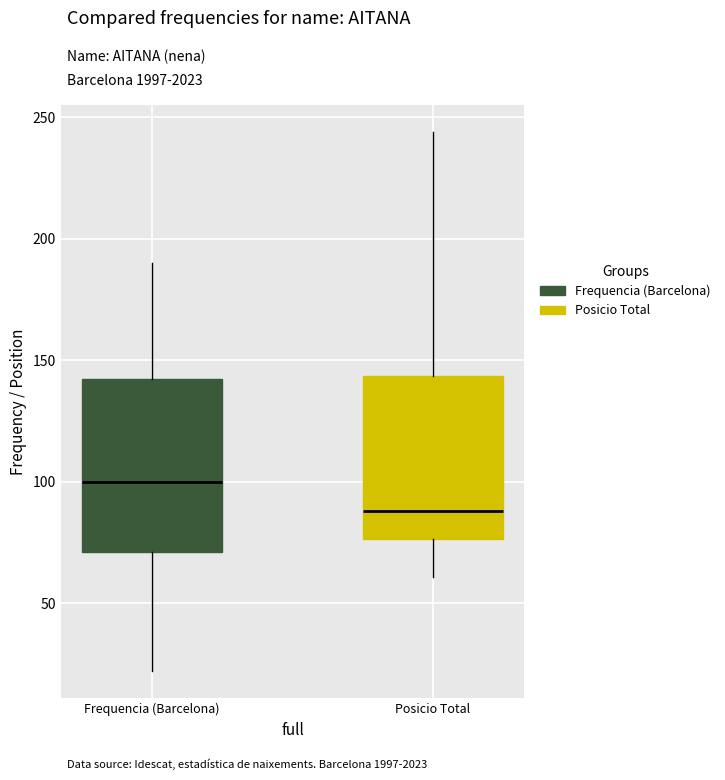

Reading left to right, transcribe this box plot: for each box, give where its median line is, the range the box spans, and where its two whiskers end, as read against the y-axis. The values are not printed on the chart, so give them approximately, as read against the axis.

Frequencia (Barcelona): median 100, box 70 to 145, whiskers 20 to 190
Posicio Total: median 90, box 75 to 145, whiskers 60 to 245